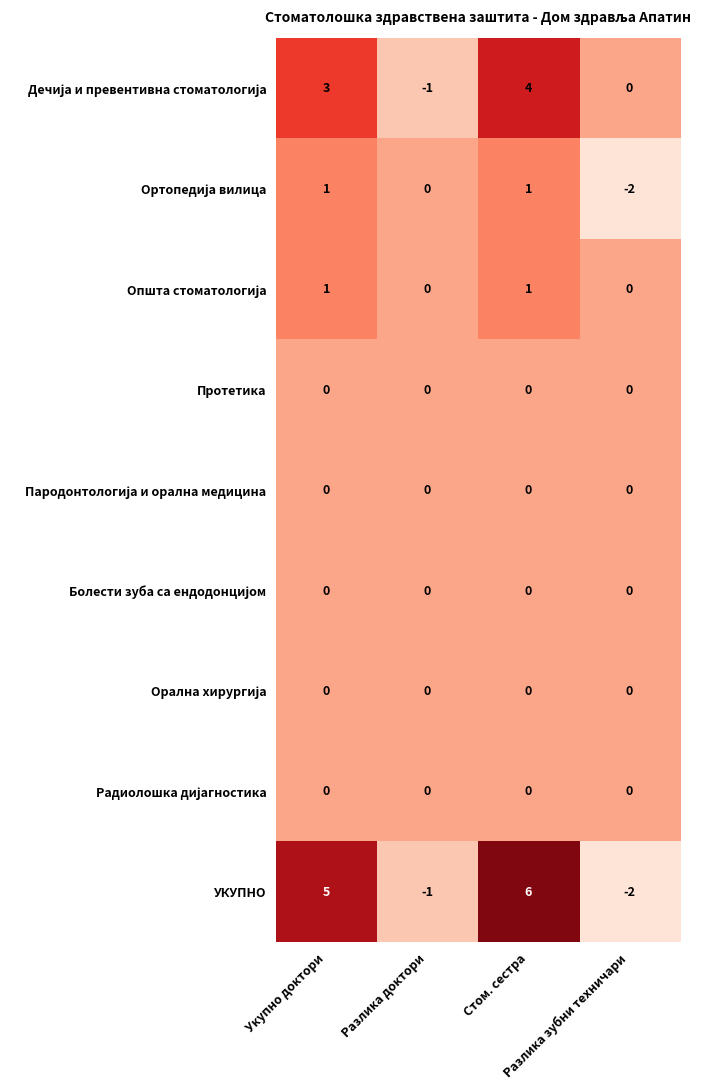

Count the number of categories in the chart.

4